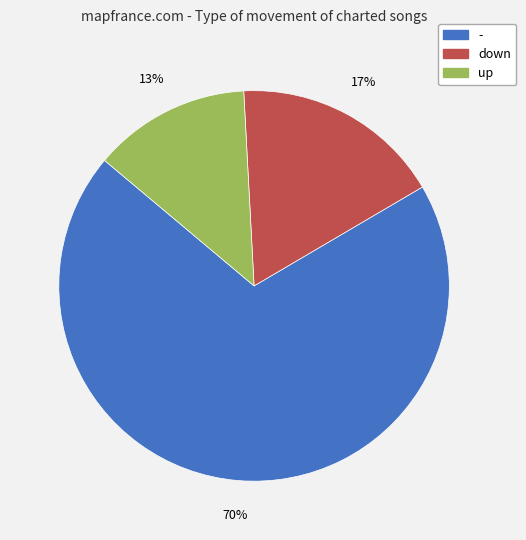

Count the number of slices in the pie.

3